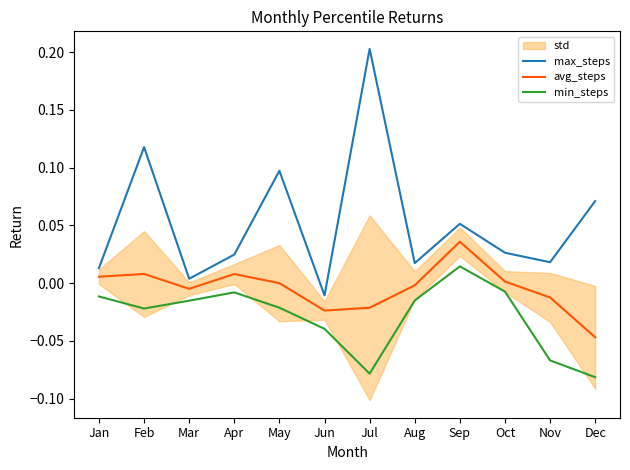

True or false: min_steps and avg_steps intersect in this chart.

False